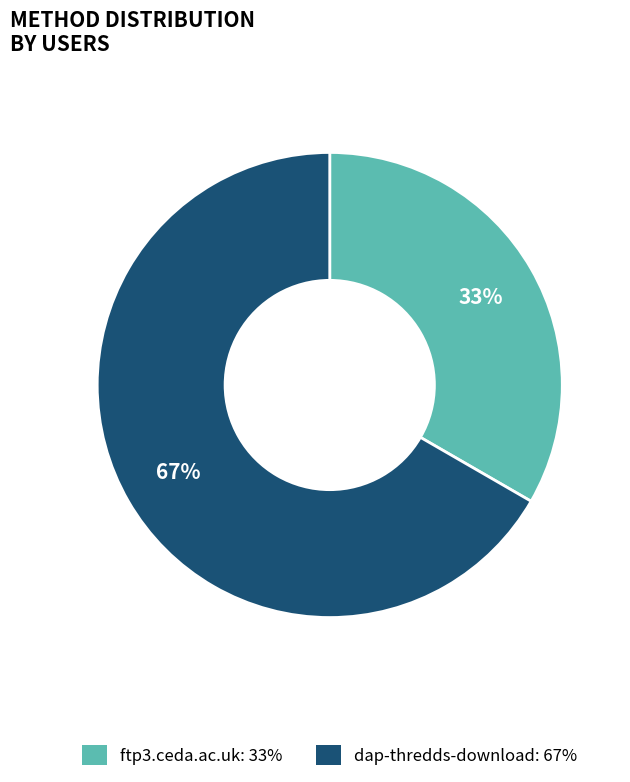

Is it true that ftp3.ceda.ac.uk is 25% of the pie?

False